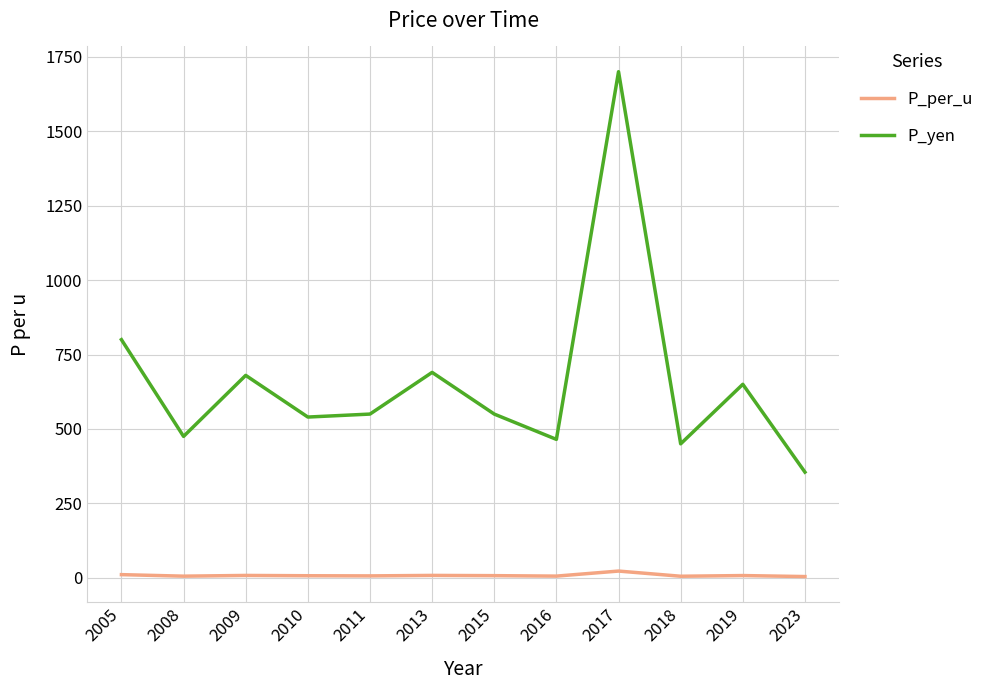

Which series has the largest range (max minus min)?

P_yen